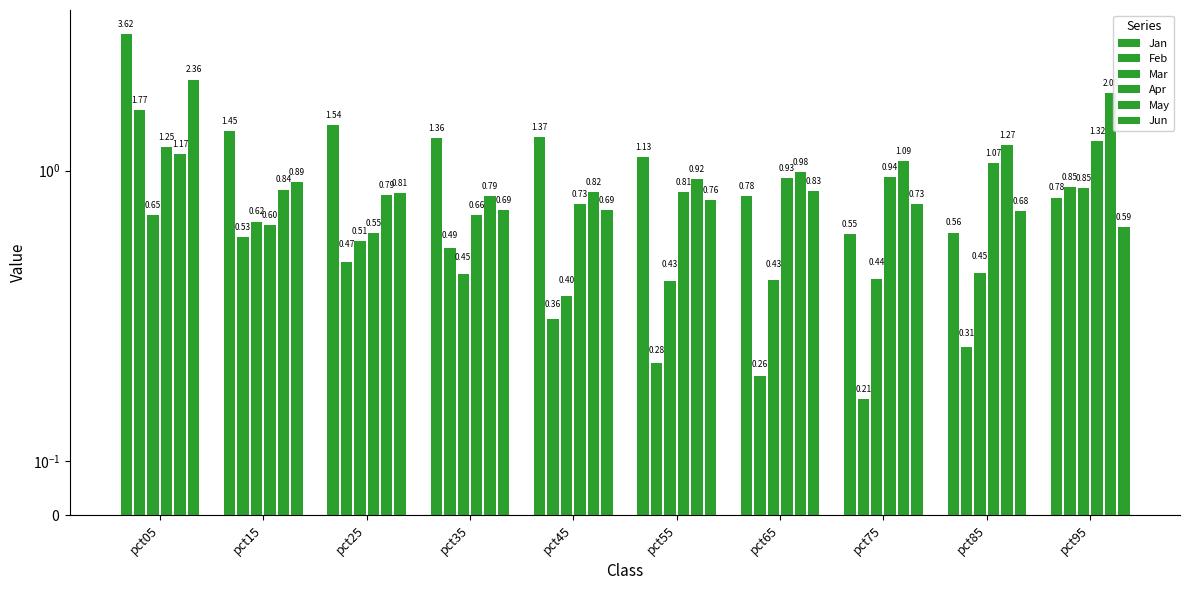

How many data points does each series have?

10